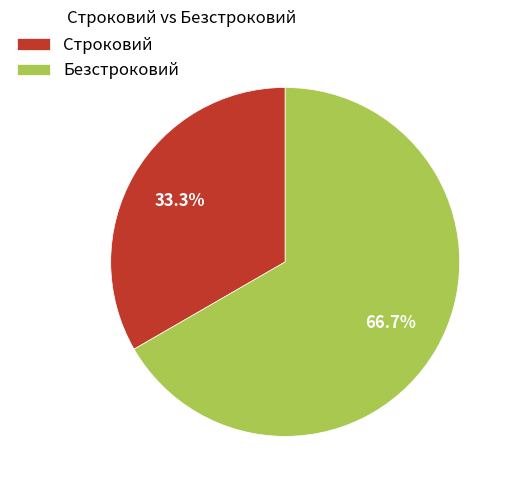

To the nearest percent, what is the difference between the Безстроковий and Строковий slice percentages?

33%